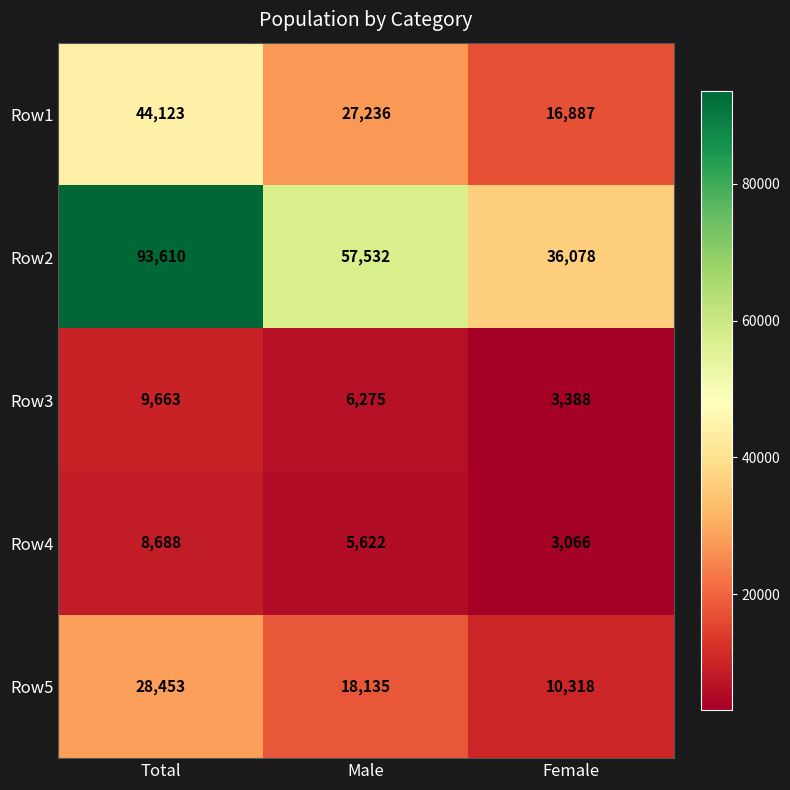

What is the difference between the highest and lowest values at Female?

33012